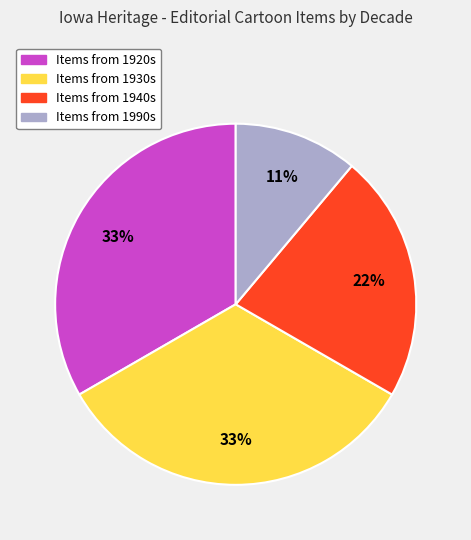

Does any single category account for the majority?

No